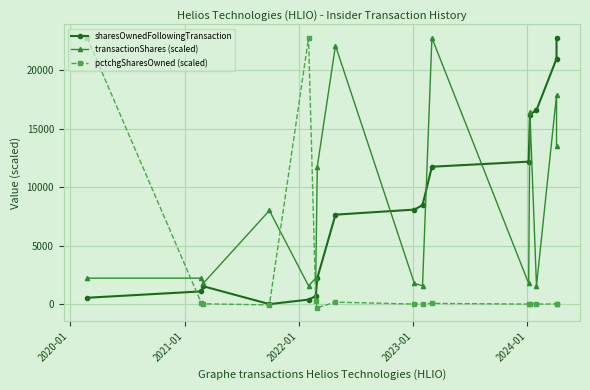

After their last crossing, which series has the higher values: sharesOwnedFollowingTransaction or pctchgSharesOwned (scaled)?

sharesOwnedFollowingTransaction